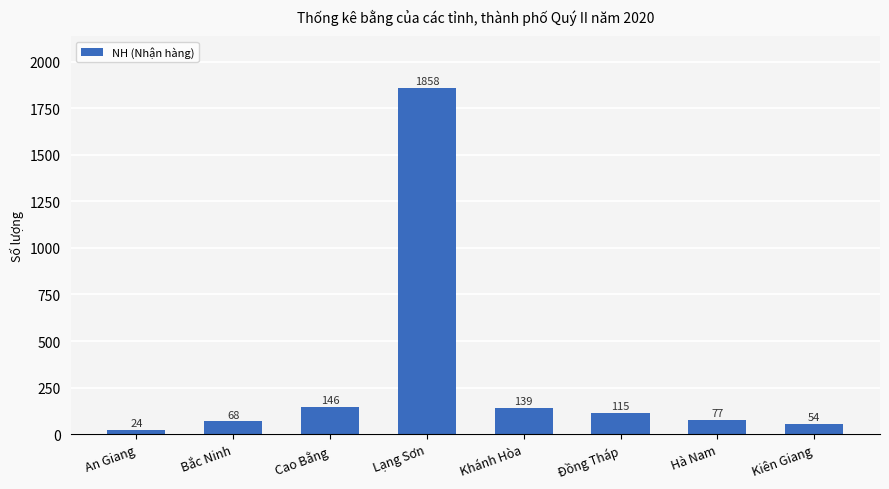

What position from the left is Hà Nam?

7